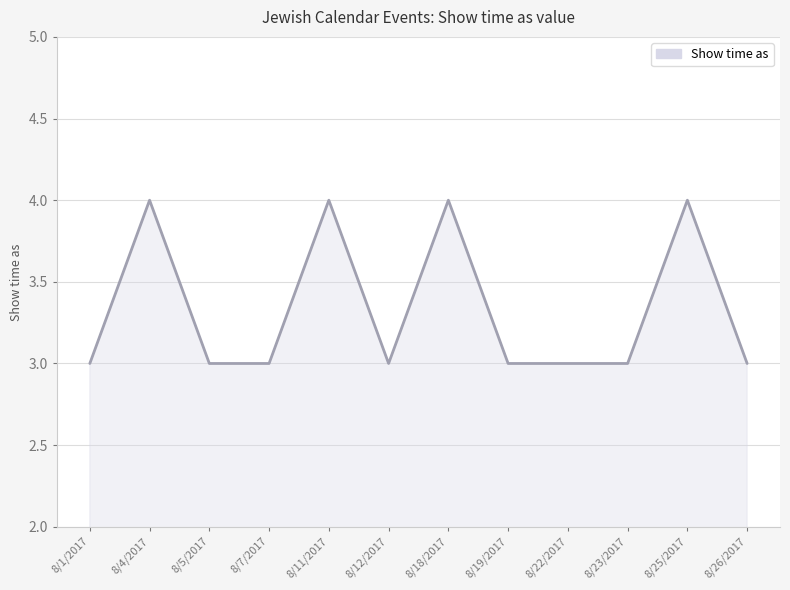

What is the ratio of the value at 8/26/2017 to the value at 8/7/2017?

1.0